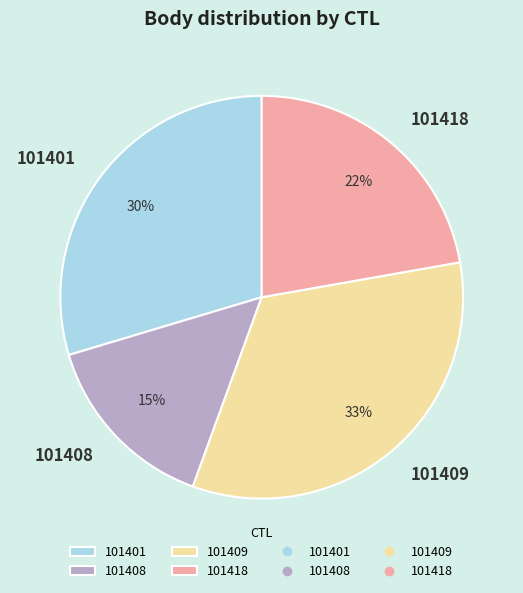

To the nearest percent, what is the average slice percentage?

25%